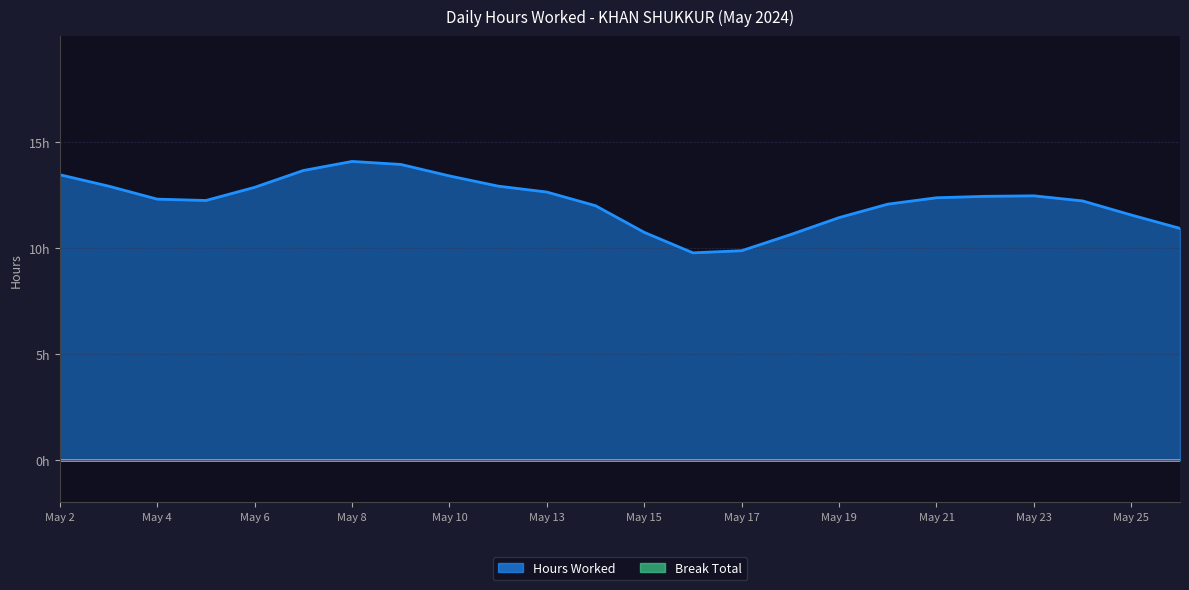

Does the chart have visible grid lines?

Yes